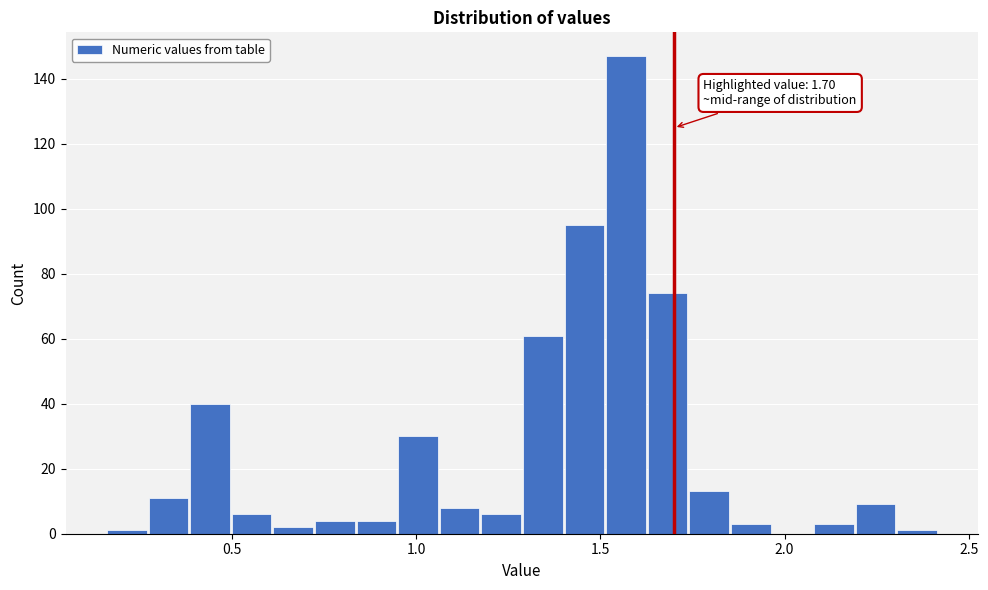

Around what value on the x-axis is the tallest bar? Give the approximate position of its centre, as read against the axis.

1.55